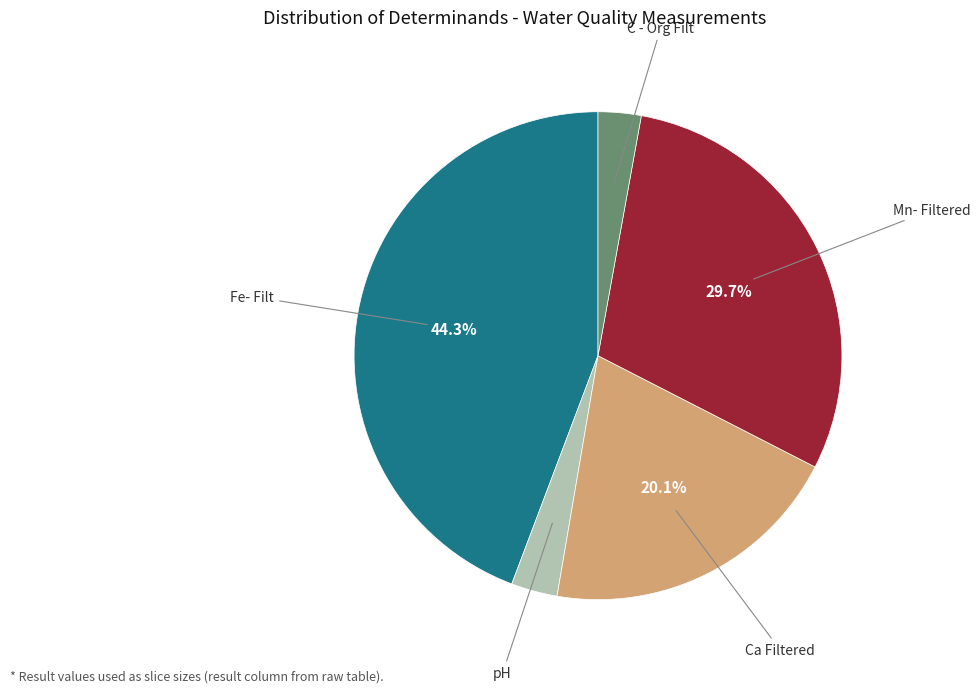

Does any single category account for the majority?

No